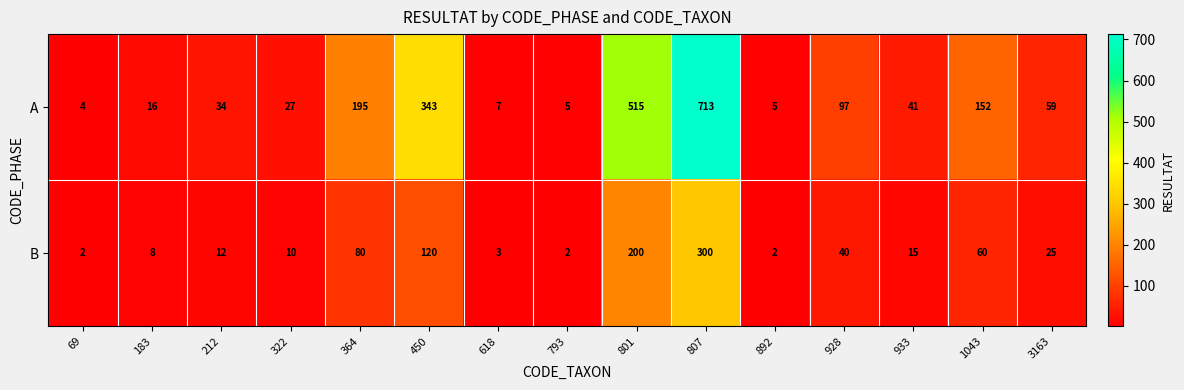

How many categories are shown in the chart?

15